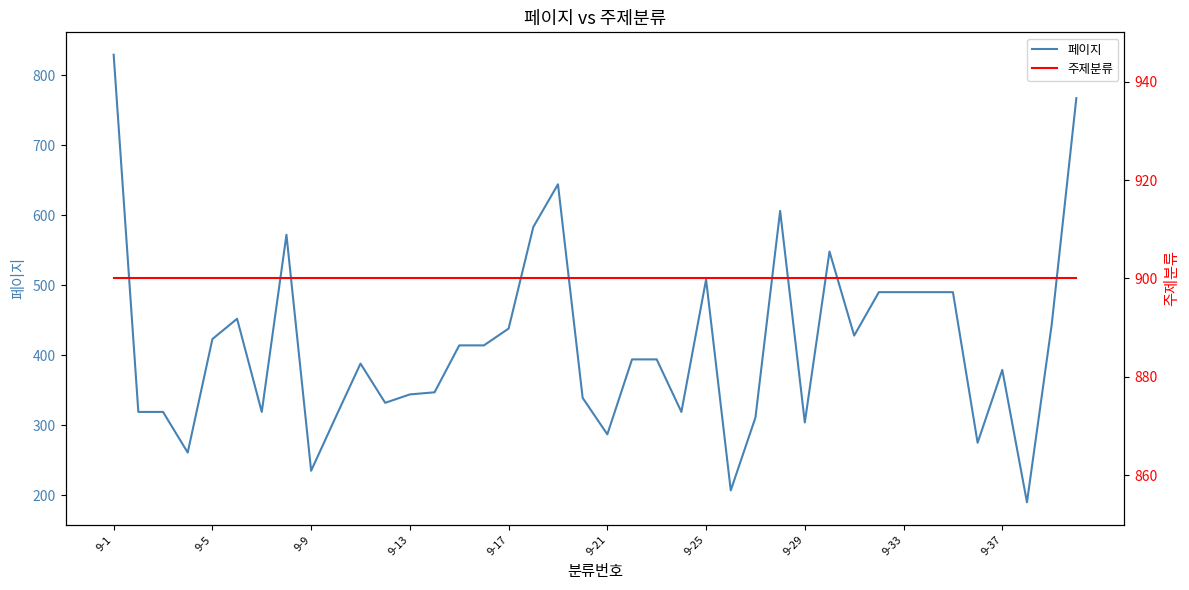

Which series changed the most between 9-5 and 13?

페이지